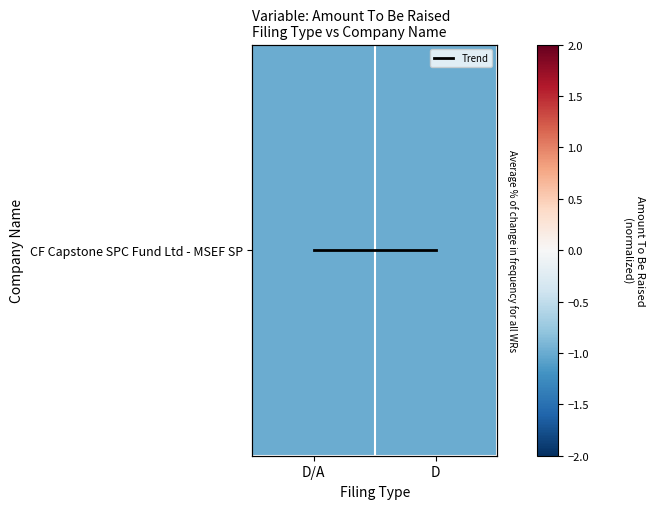

What is the approximate value of CF Capstone SPC Fund Ltd - MSEF SP at D?

-1